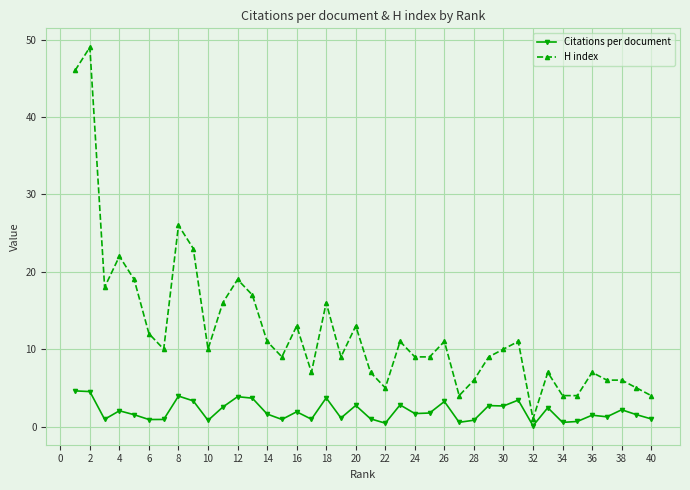

What is the value of the H index point at the 18th from the left?

16.0